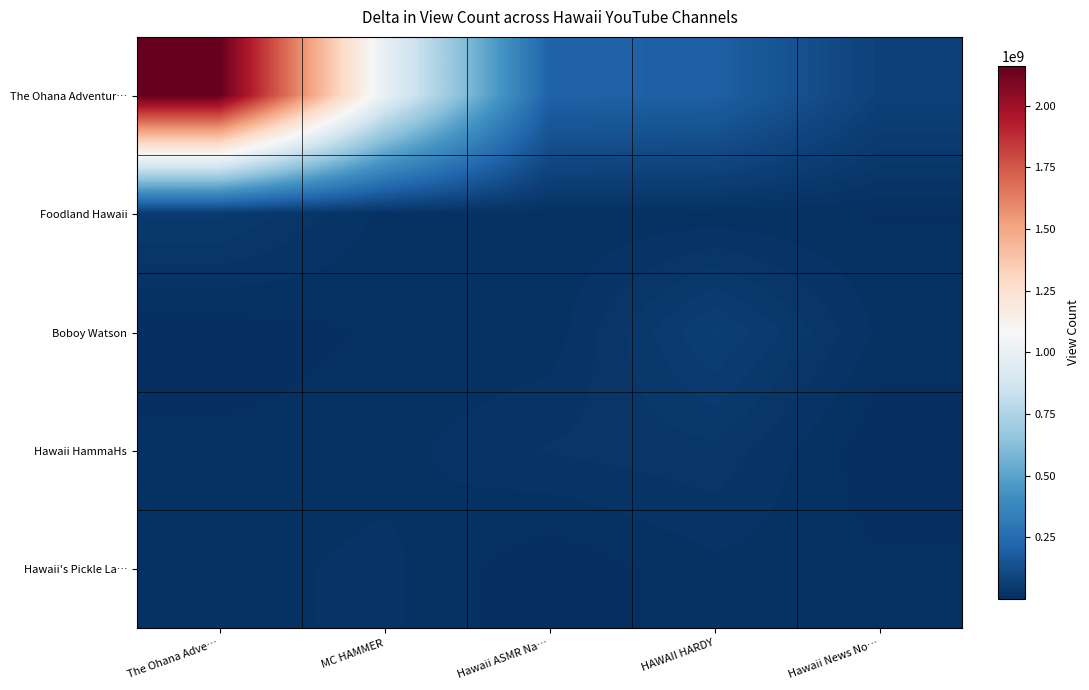

What is the minimum value shown in the chart?

189275